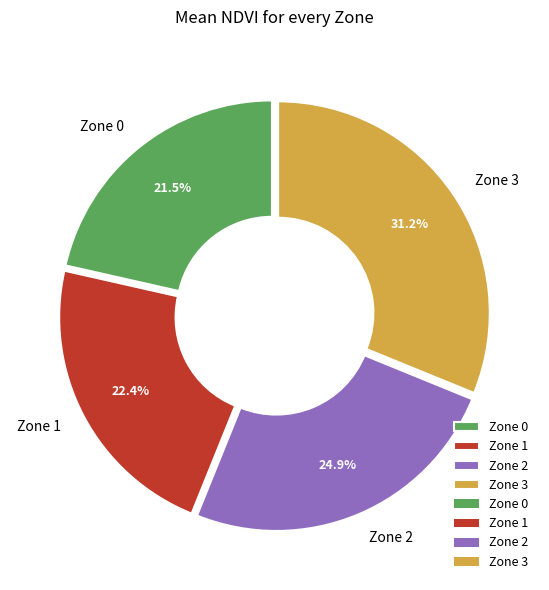

Which category has the smallest portion of the pie?

Zone 0